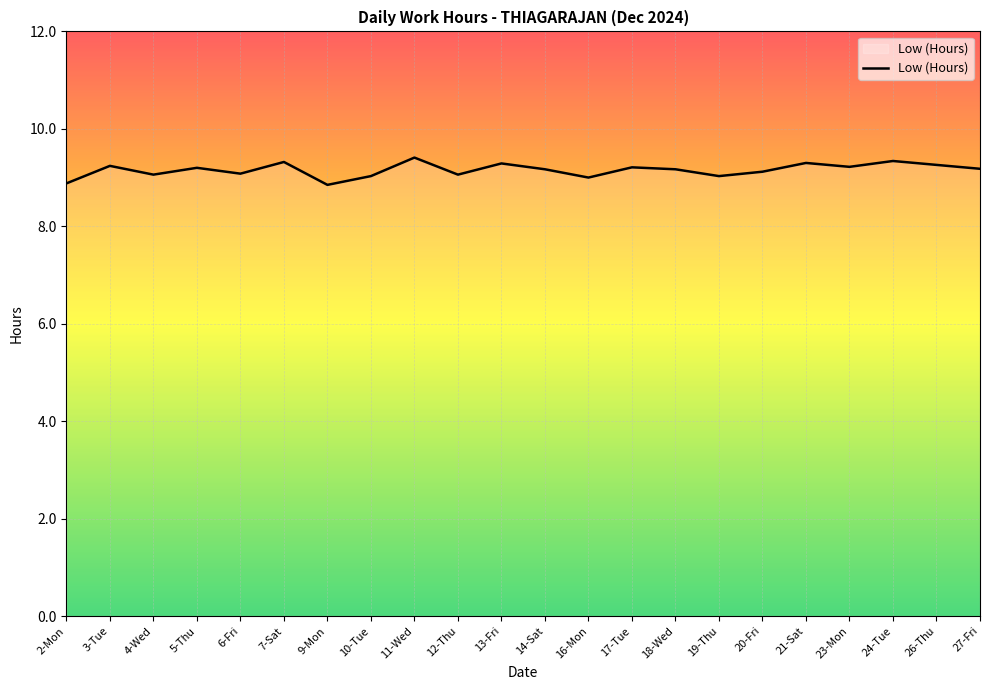

Is this an area chart (filled region under the line)?

No